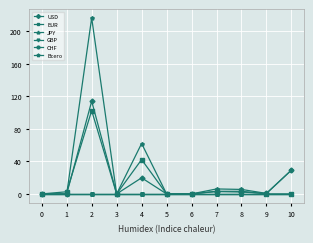

Rank the series at 9 from highest to lowest value.

USD, Всего, EUR, JPY, GBP, CHF